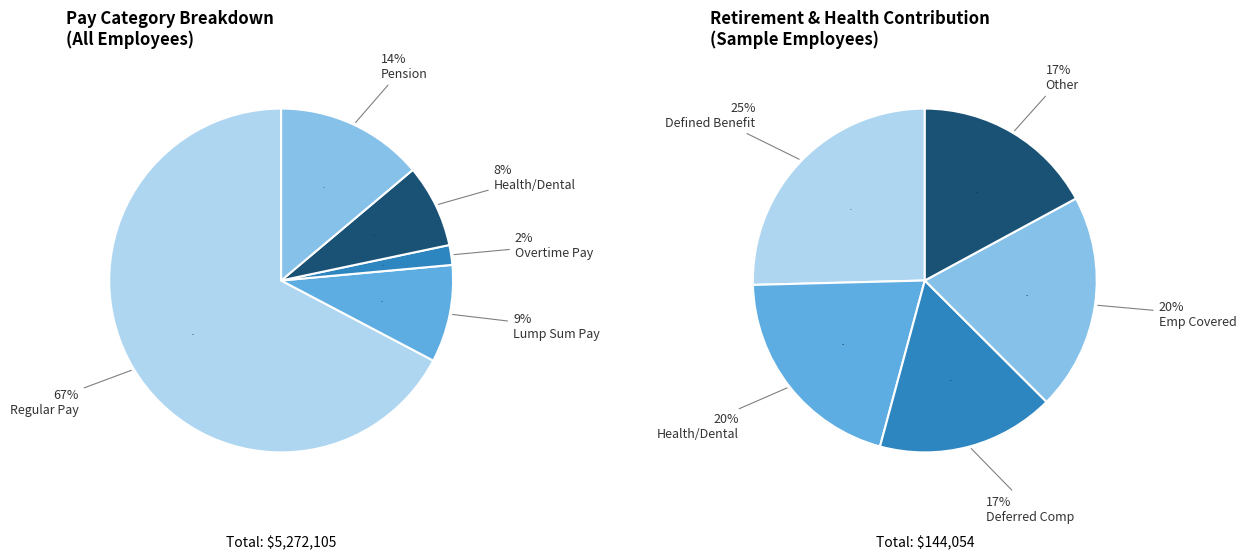

To the nearest percent, what is the difference between the largest and smallest slice percentages?

8%